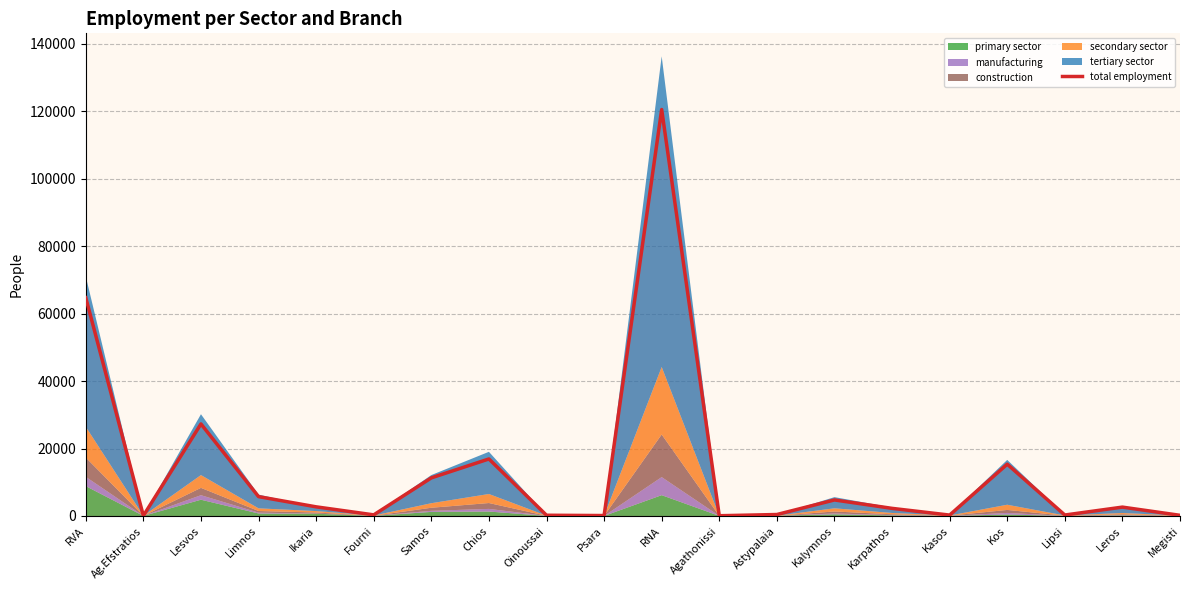

Which has a higher value, Kos or Megisti?

Kos